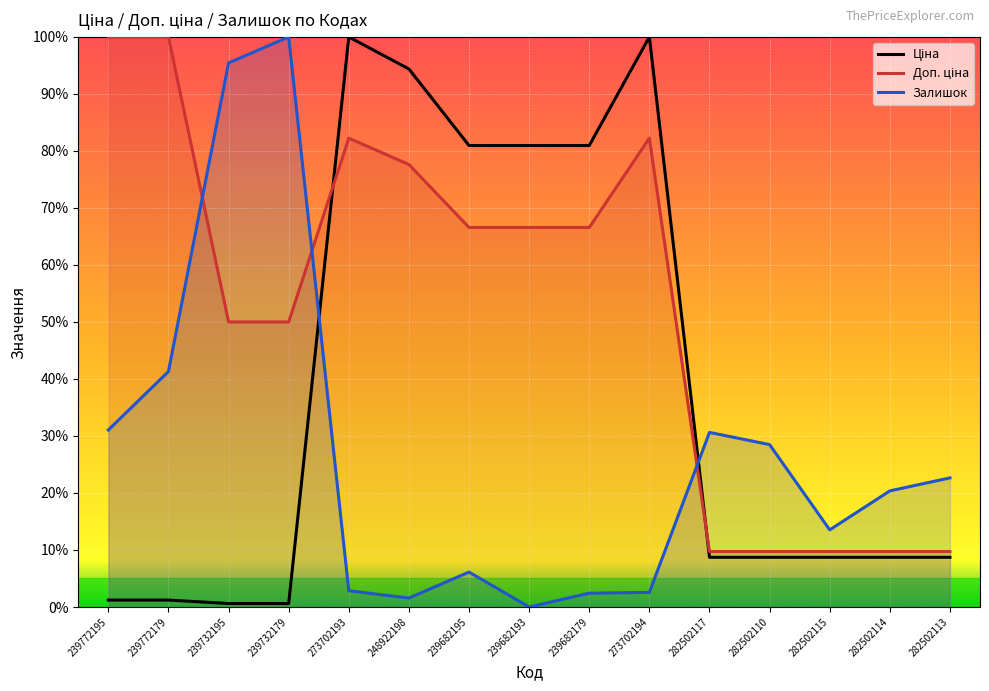

Rank the categories by Залишок value from highest to lowest.

239732179, 239732195, 239772179, 239772195, 282502117, 282502110, 282502113, 282502114, 282502115, 239682195, 273702193, 273702194, 239682179, 248922198, 239682193